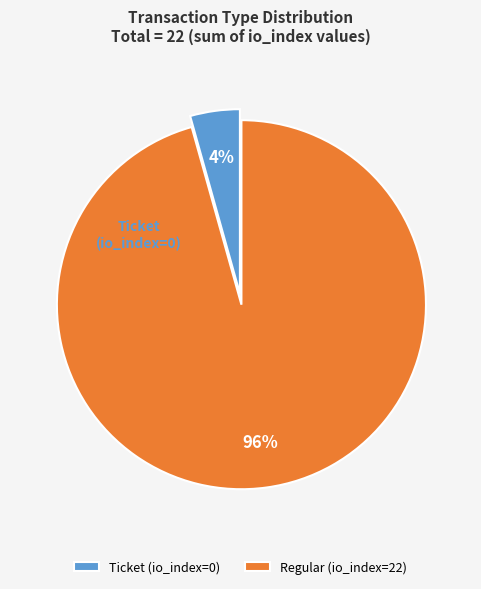

To the nearest percent, what is the average slice percentage?

50%